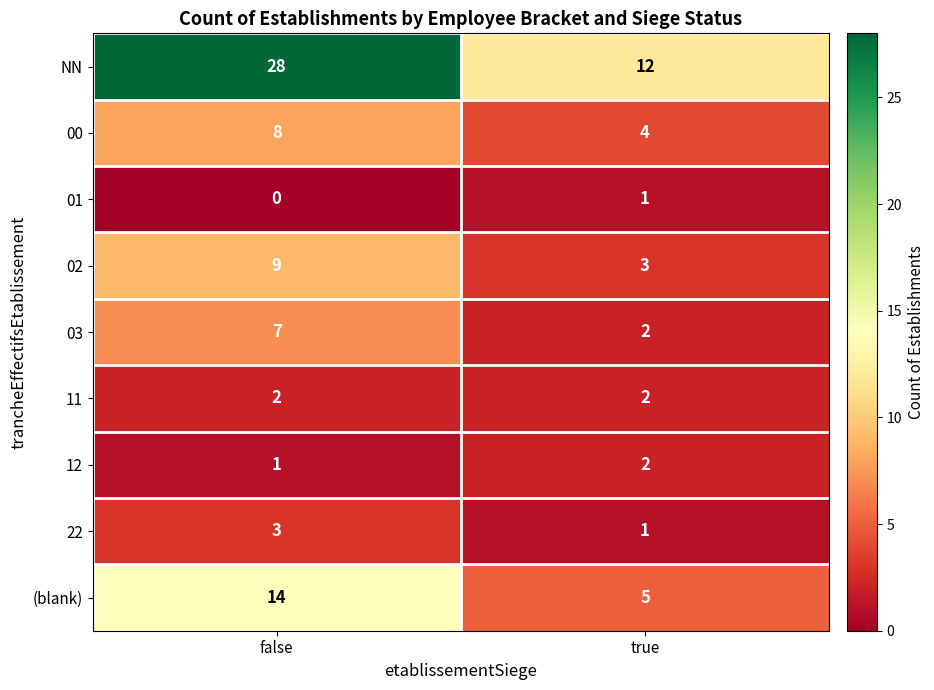

Read the 00 value at false.

8